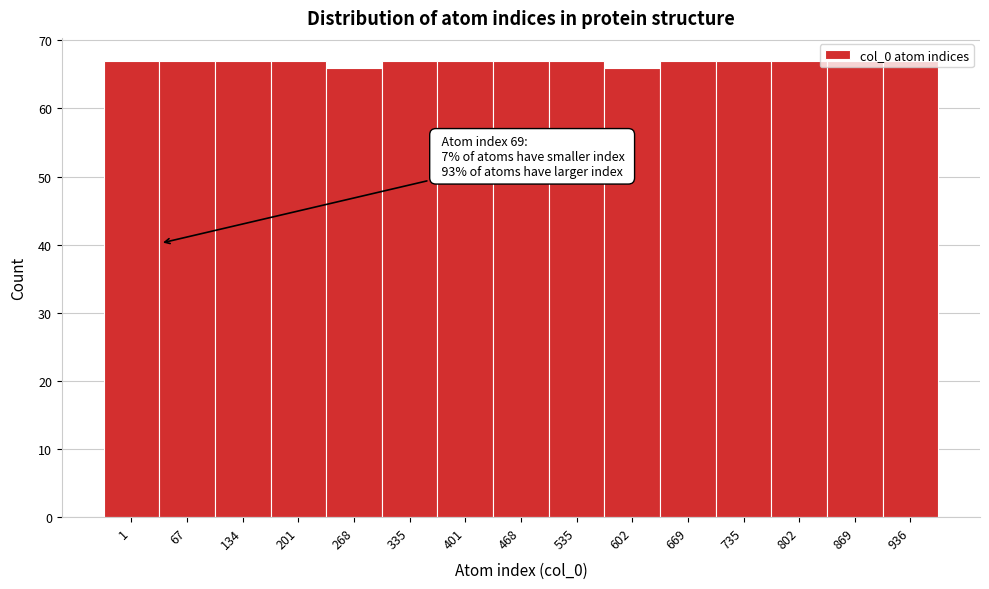

The chart shows a value of 67 at 535. True or false?

True